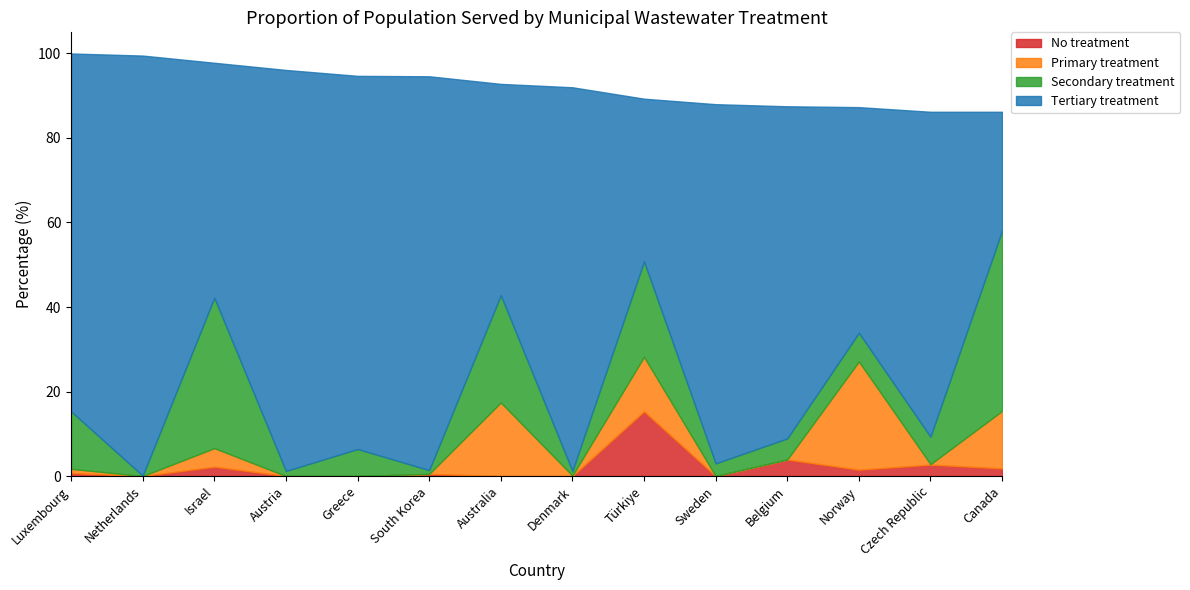

Does the chart have visible grid lines?

No